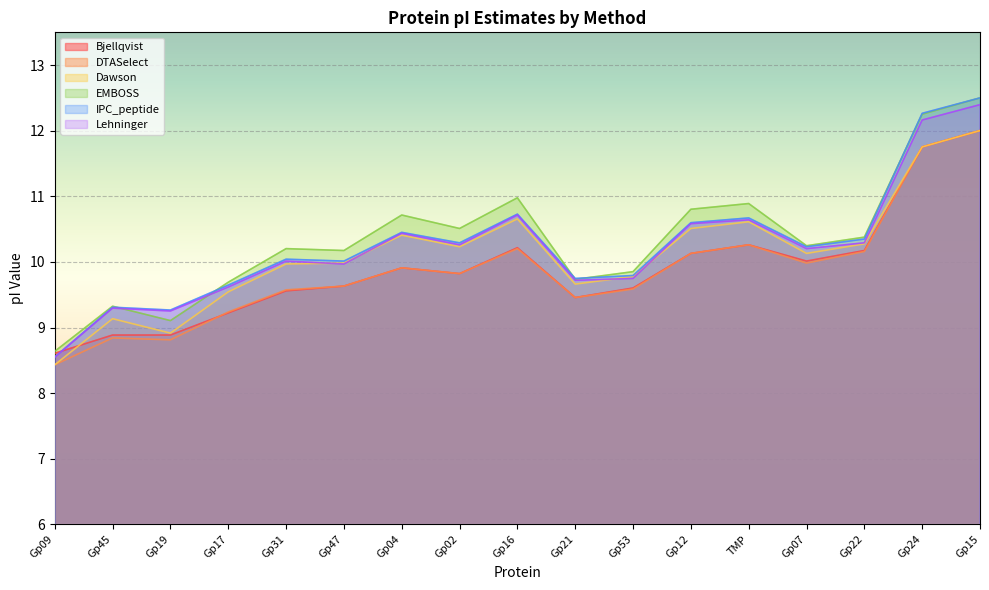

What is the difference between the maximum and minimum values in the EMBOSS series?

3.9